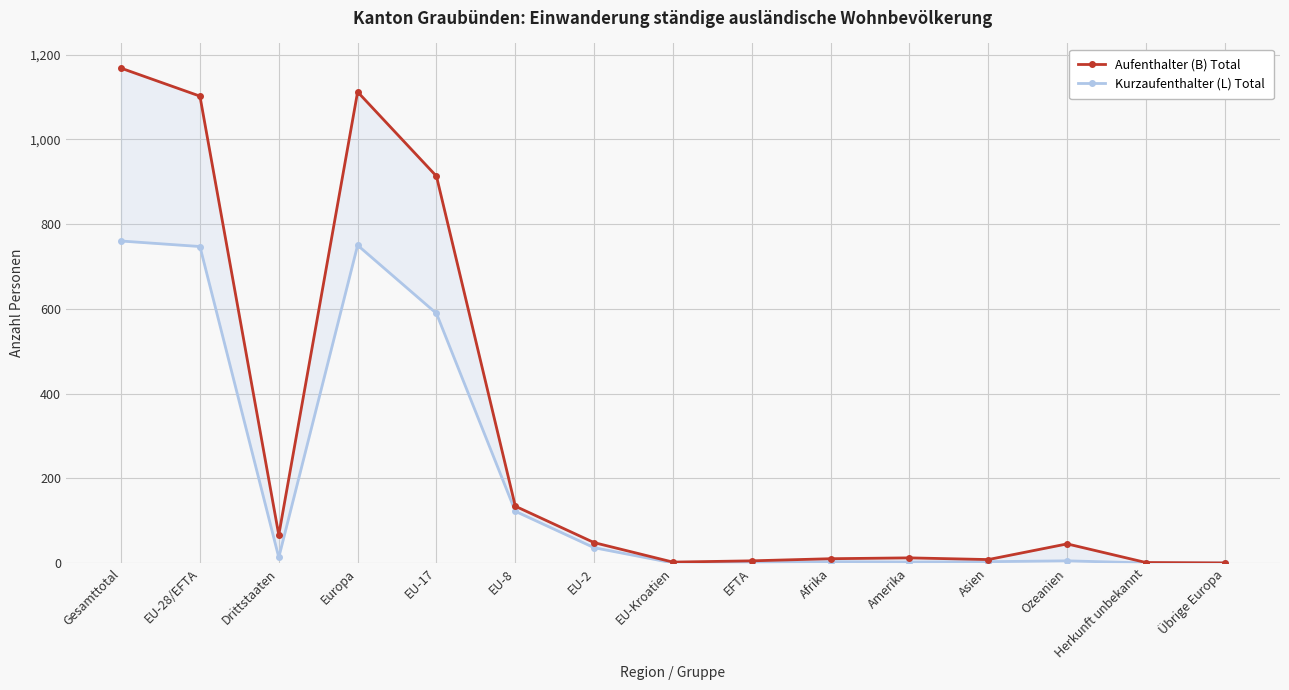

At which category is the sum across all series the highest?

Gesamttotal